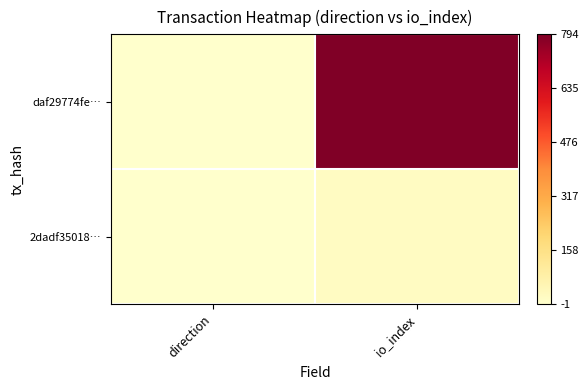

Rank the series at direction from highest to lowest value.

2dadf35018…, daf29774fe…